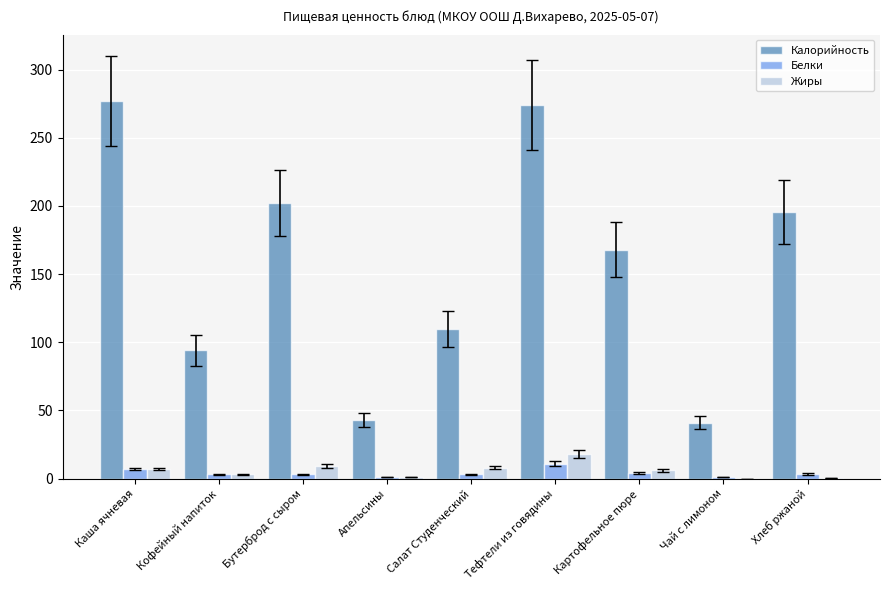

What is the maximum value shown in the chart?

277.0